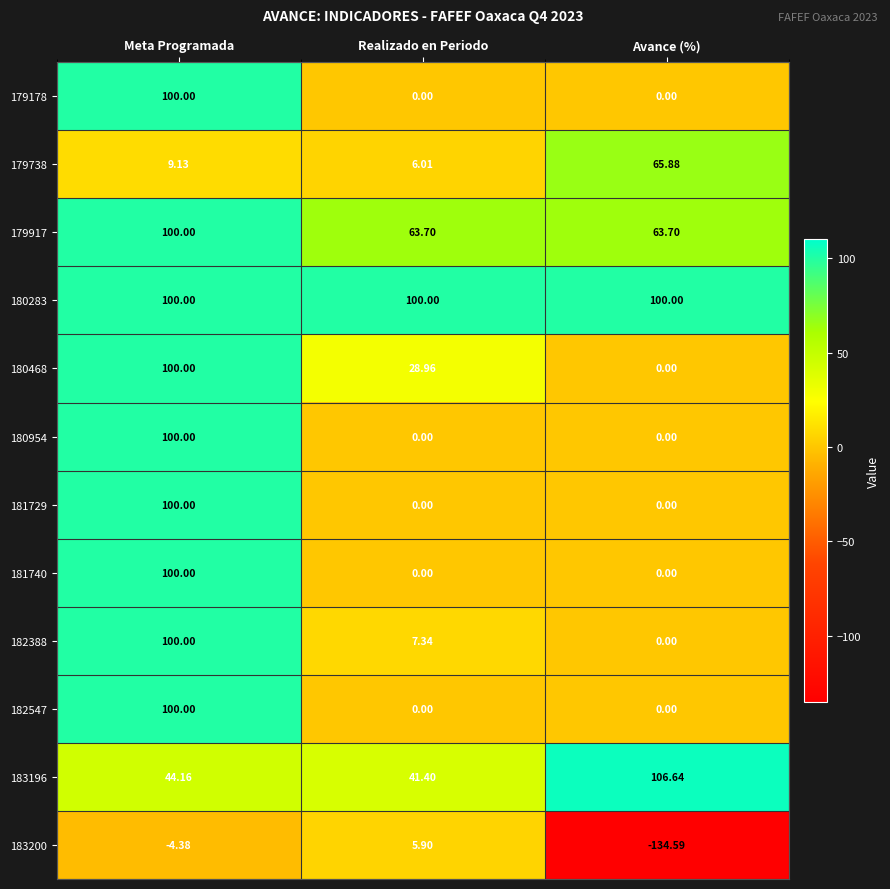

Between Realizado en Periodo and Avance (%), which series saw the biggest shift?

183200